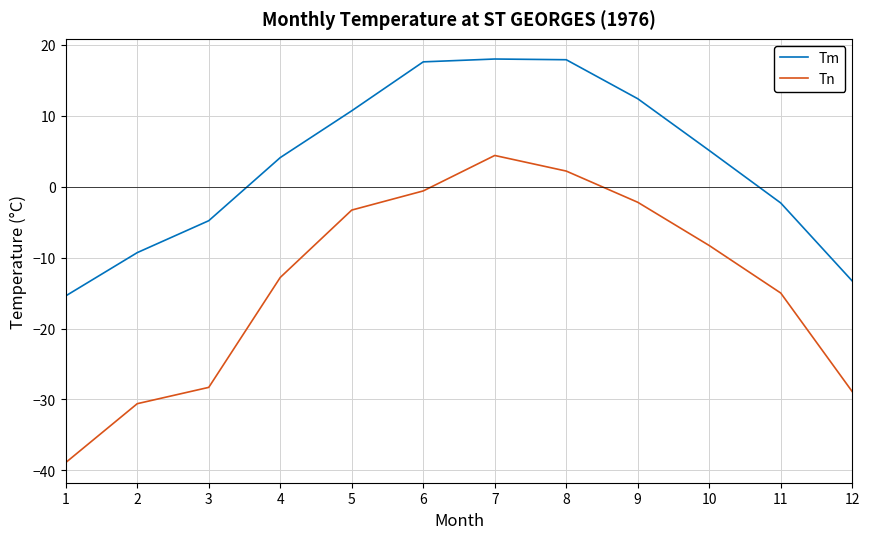

What is the approximate value of Tn at 12?

-28.9